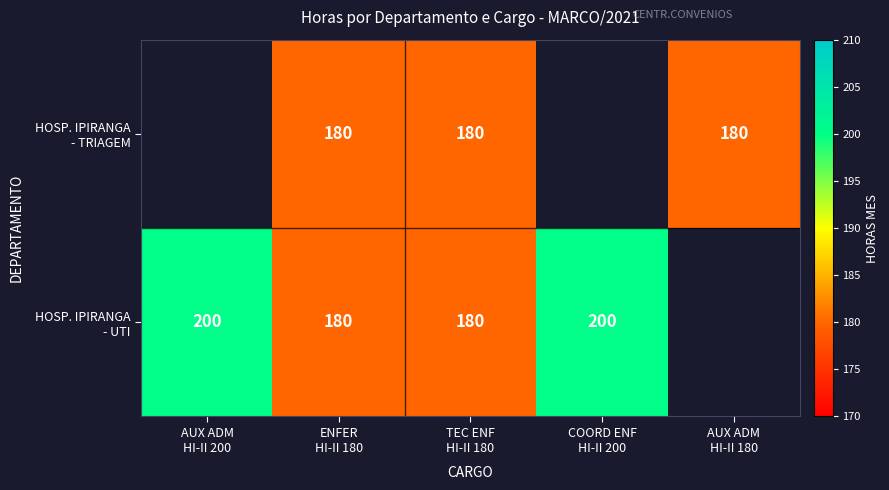

Which has a higher value, COORD ENF
HI-II 200 or AUX ADM
HI-II 200?

COORD ENF
HI-II 200